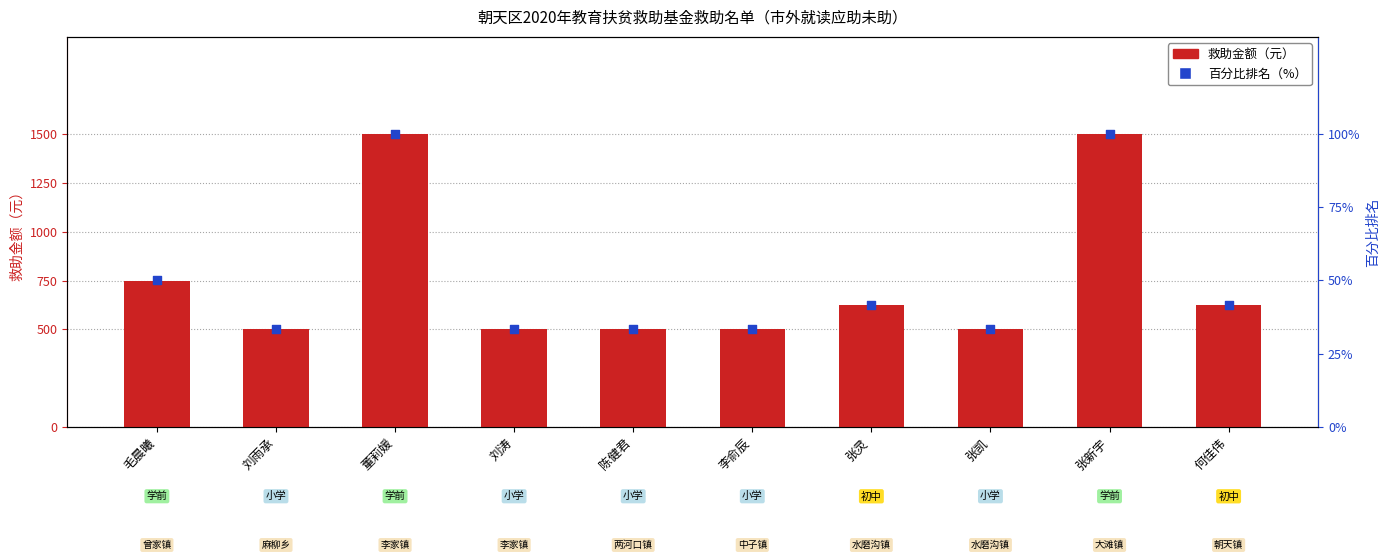

At which category is the sum across all series the highest?

董莉媛